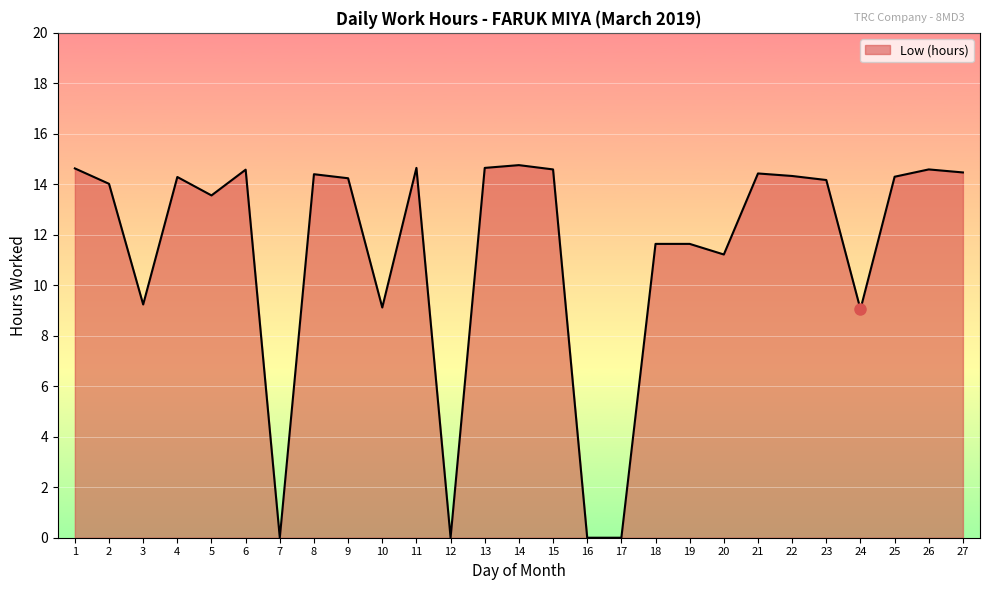

The chart shows a value of 22.1 at 8. True or false?

False